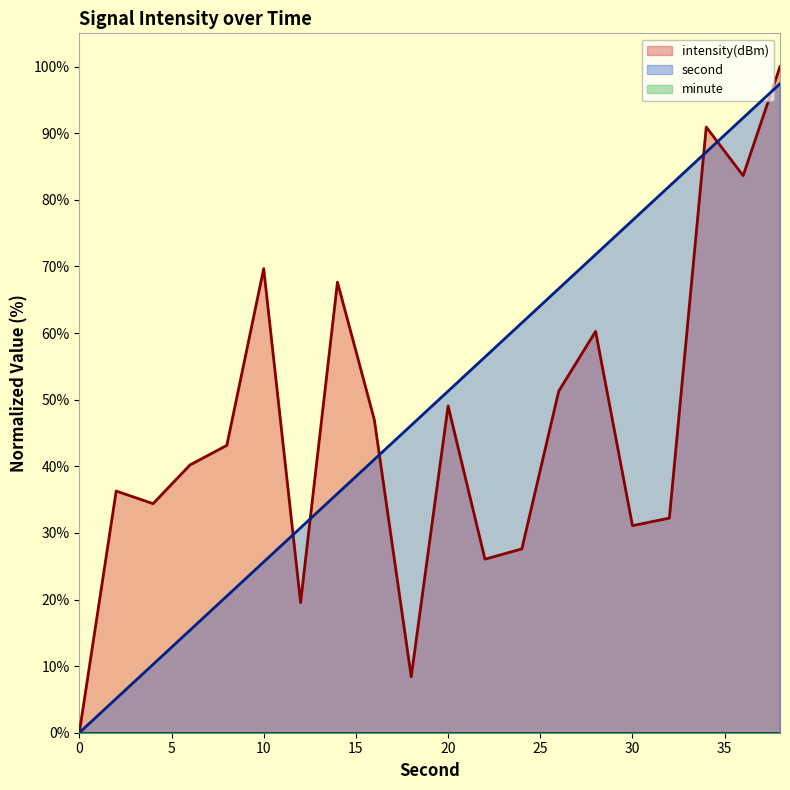

The value of second at 18 is 64.2. True or false?

False